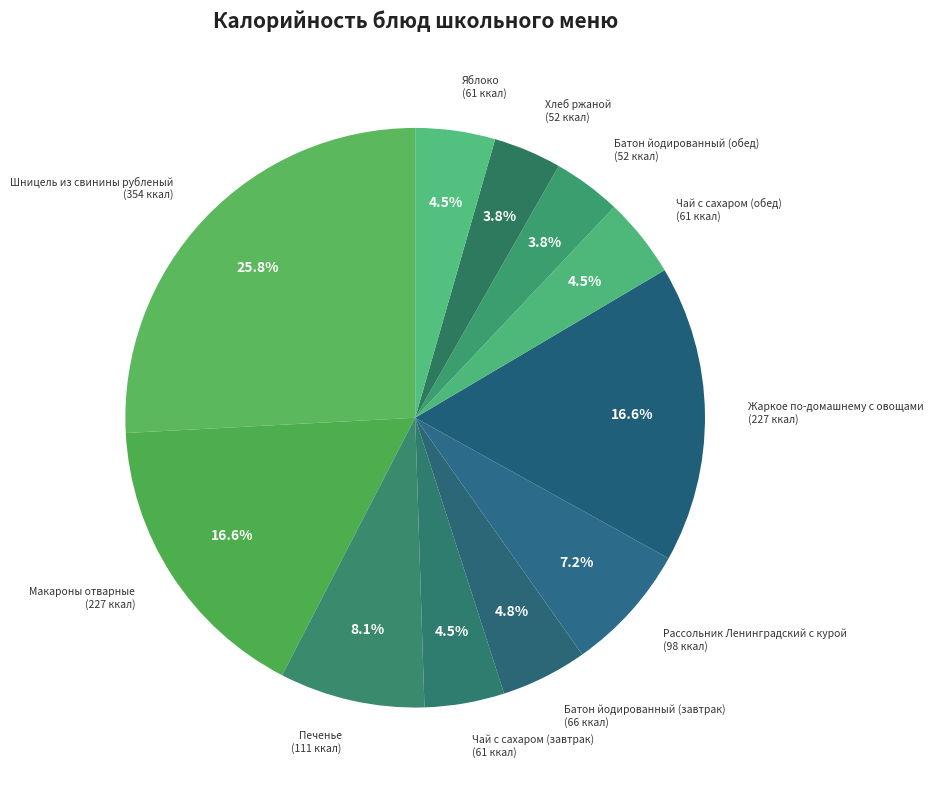

How many segments does this pie chart have?

11